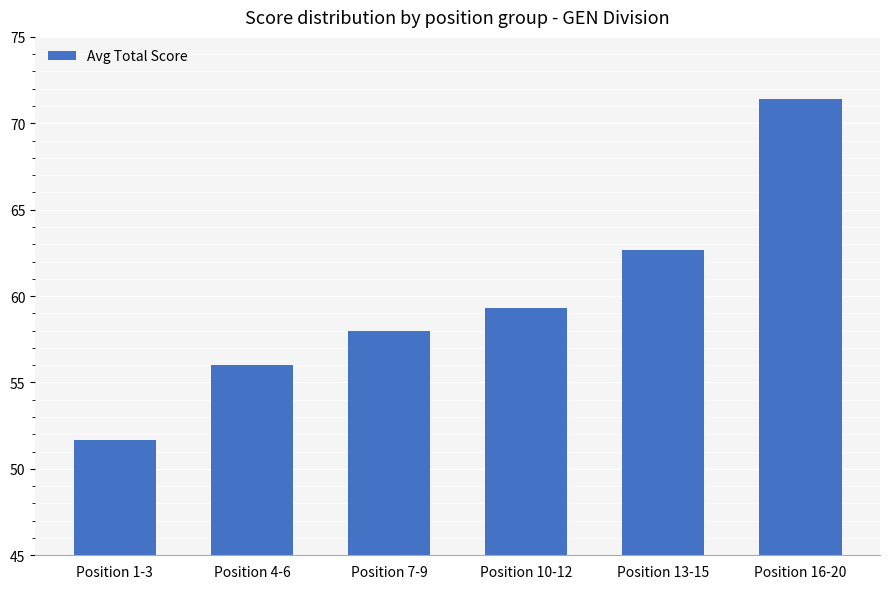

Is it true that the value at Position 16-20 is 113.8?

False